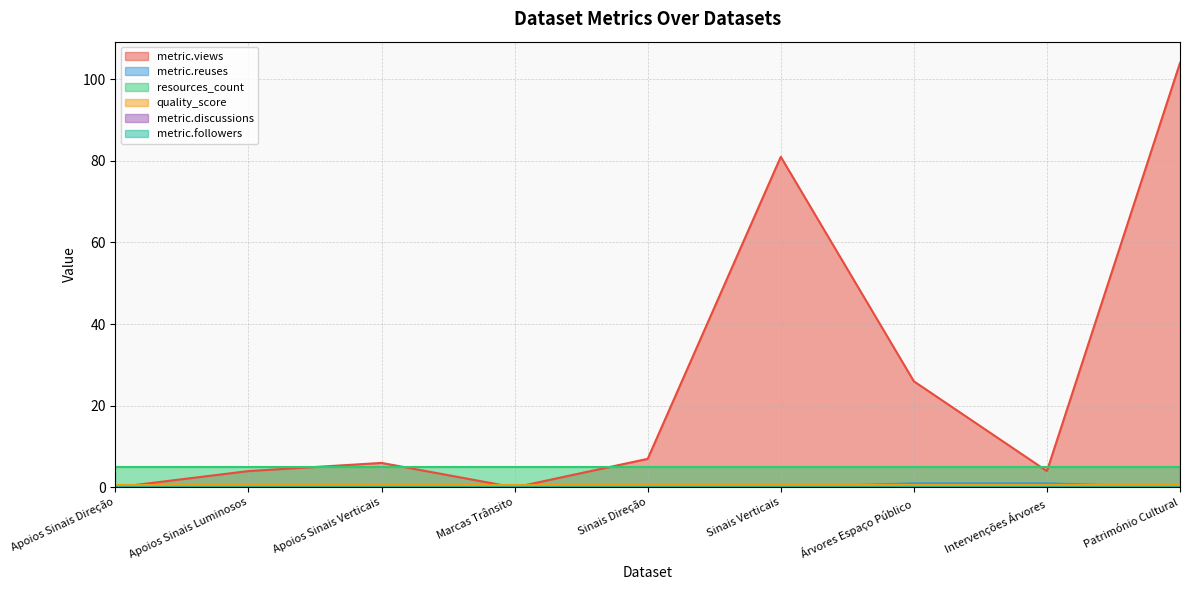

What position from the left is Árvores Espaço Público?

7